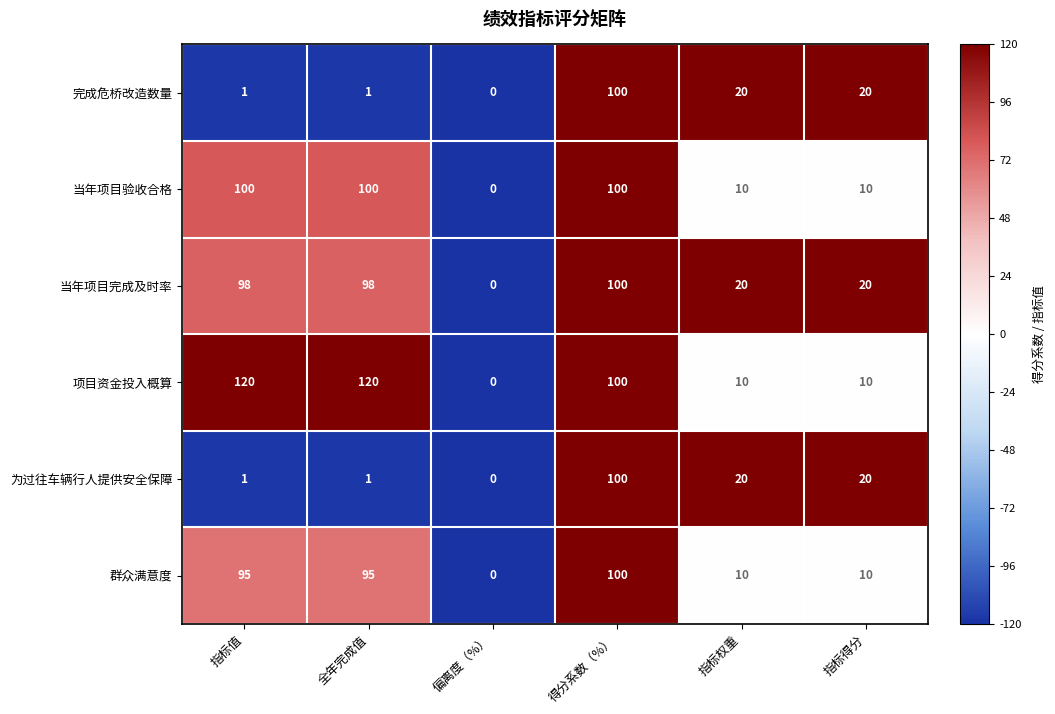

Where does the 完成危桥改造数量 series first go above 20?

得分系数（%）